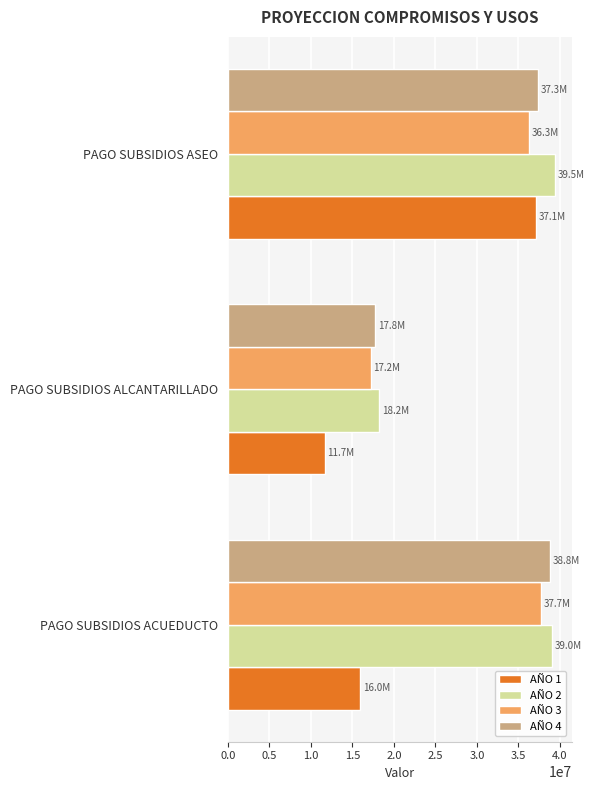

At which category is the sum across all series the highest?

PAGO SUBSIDIOS ASEO